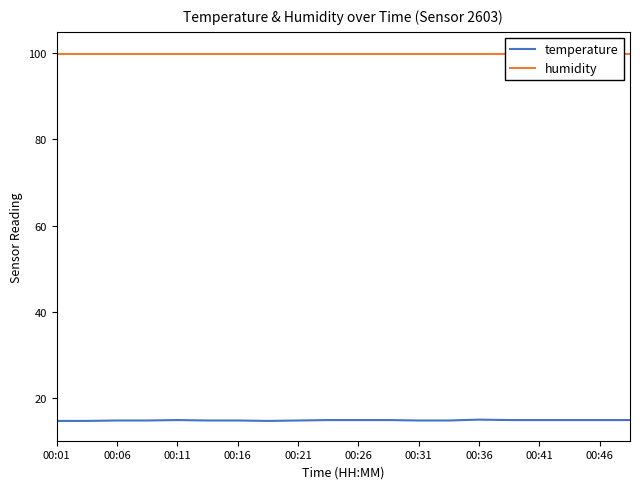

True or false: temperature has a value of 21.8 at 00:26.

False